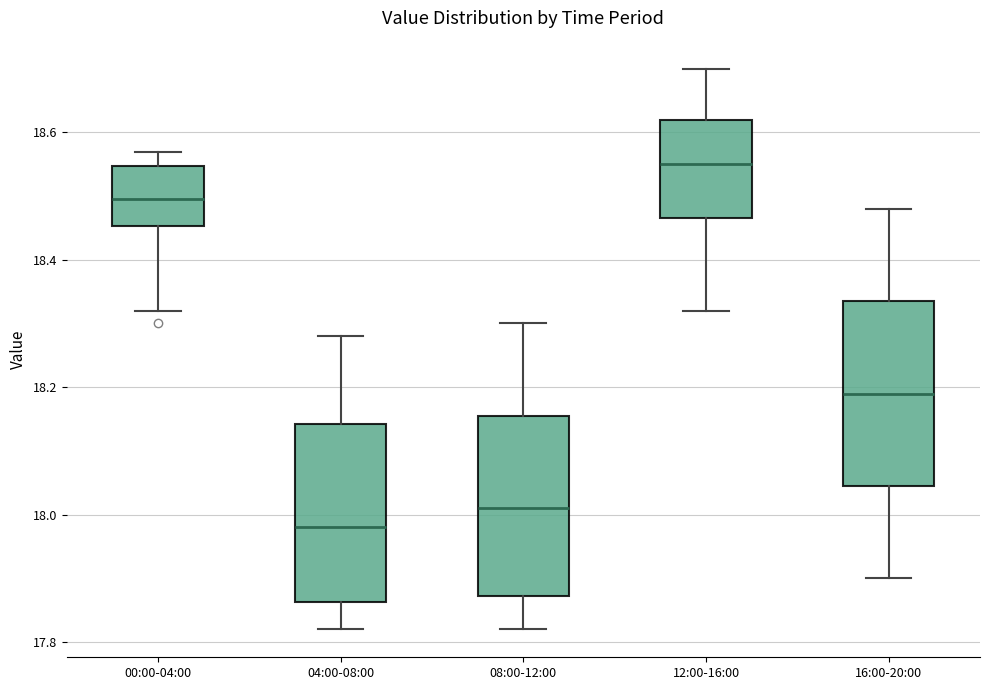

Which box has the lowest median line?

04:00-08:00